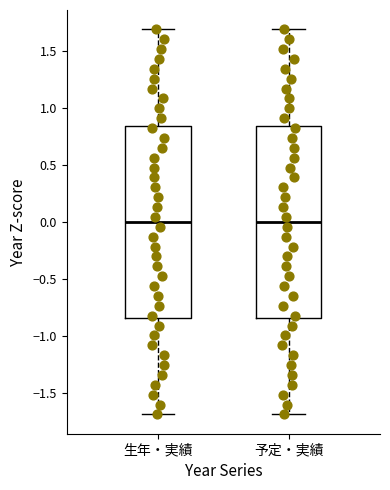

Reading left to right, read every box against the y-axis: the position of its median line, the range the box covers, and the ends of its whiskers. The values are not printed on the chart, so give them approximately, as read against the axis.

生年・実績: median 0.00, box -0.85 to 0.85, whiskers -1.70 to 1.70
予定・実績: median 0.00, box -0.85 to 0.85, whiskers -1.70 to 1.70